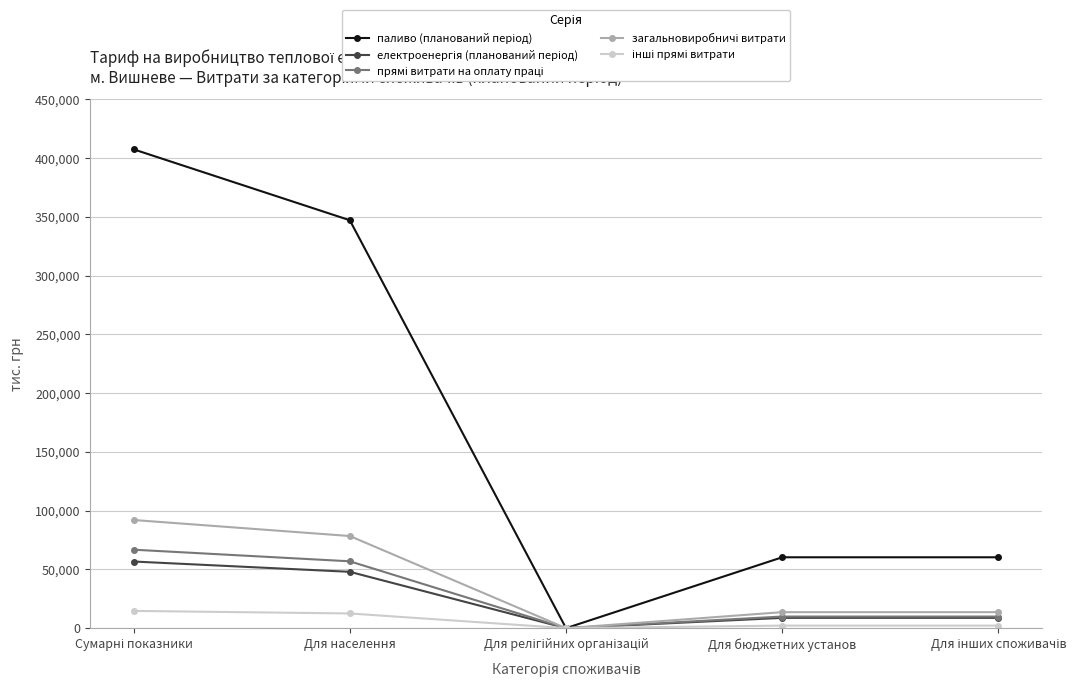

What is the label of the 4th point from the right?

Для населення